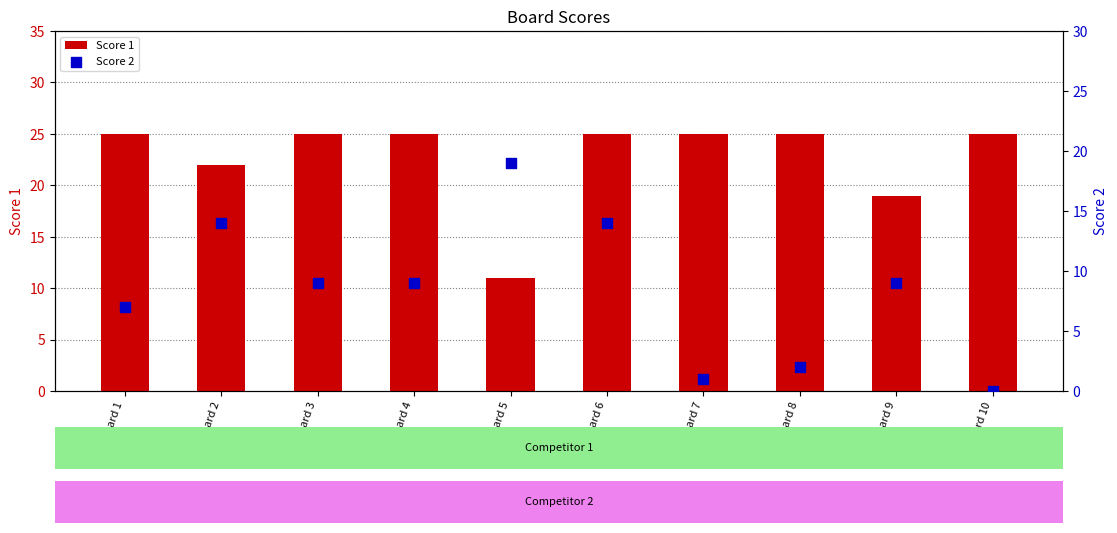

What is the total value across all series at Board 8?

27